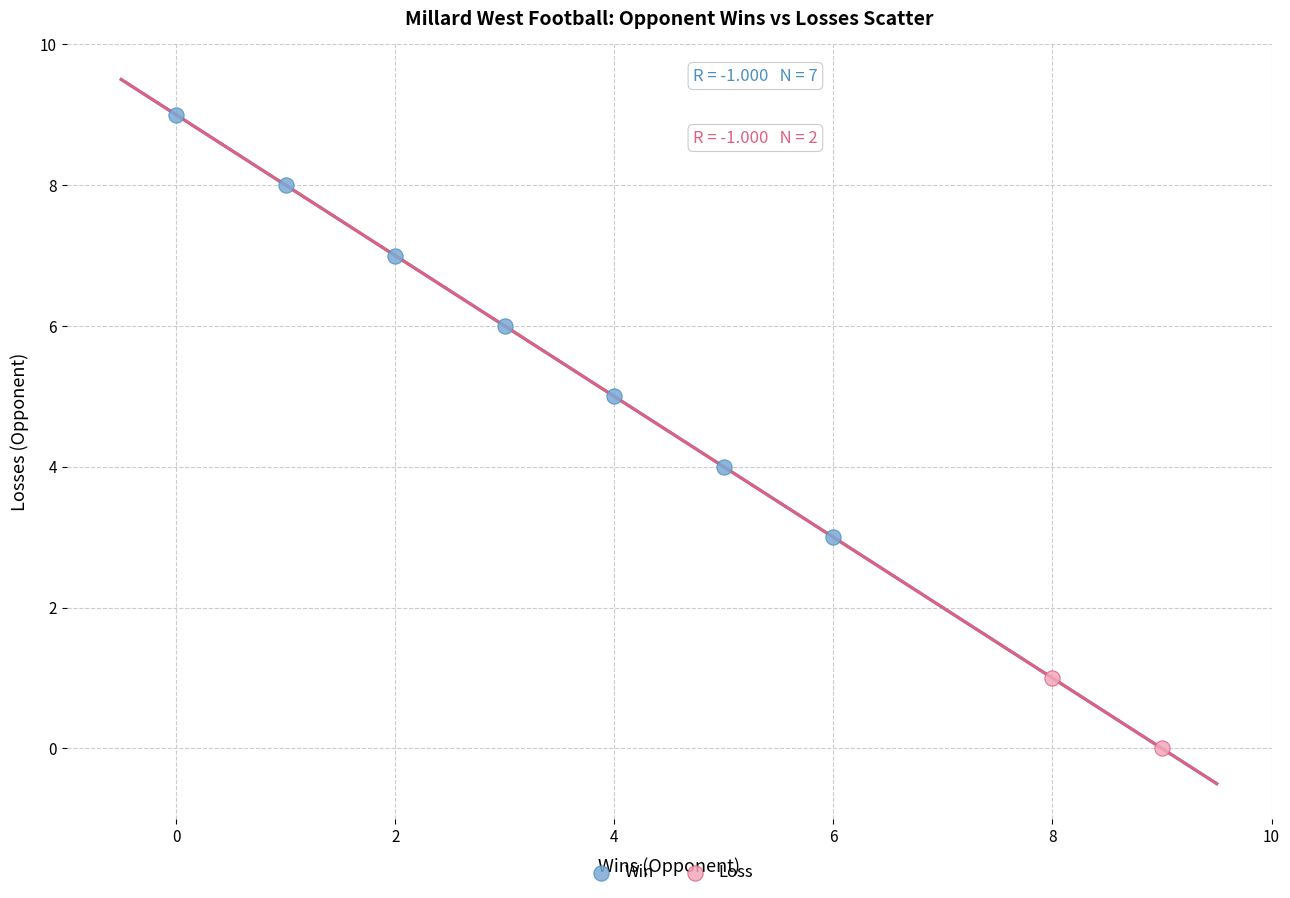

What are all the series names shown in the legend?

Win, Loss